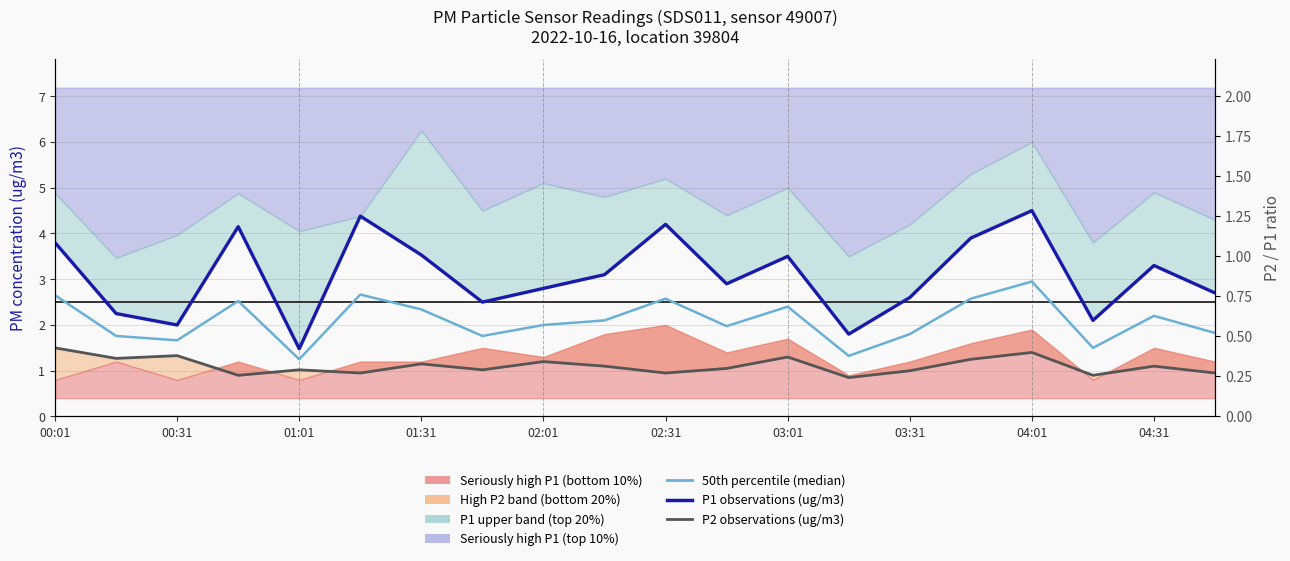

What is the difference between the second highest and minimum values in the P1 observations (ug/m3) series?

2.9